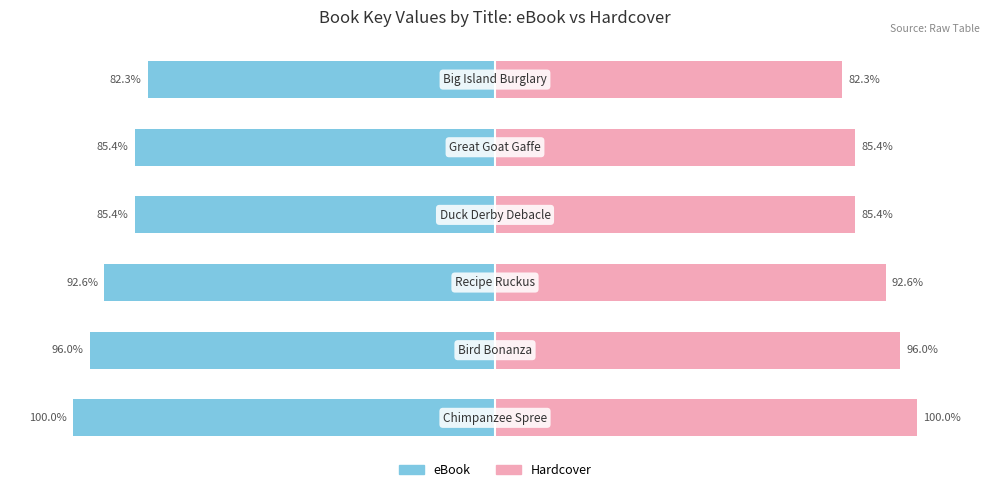

What is the difference between the eBook values at 0 and 4?

14.6